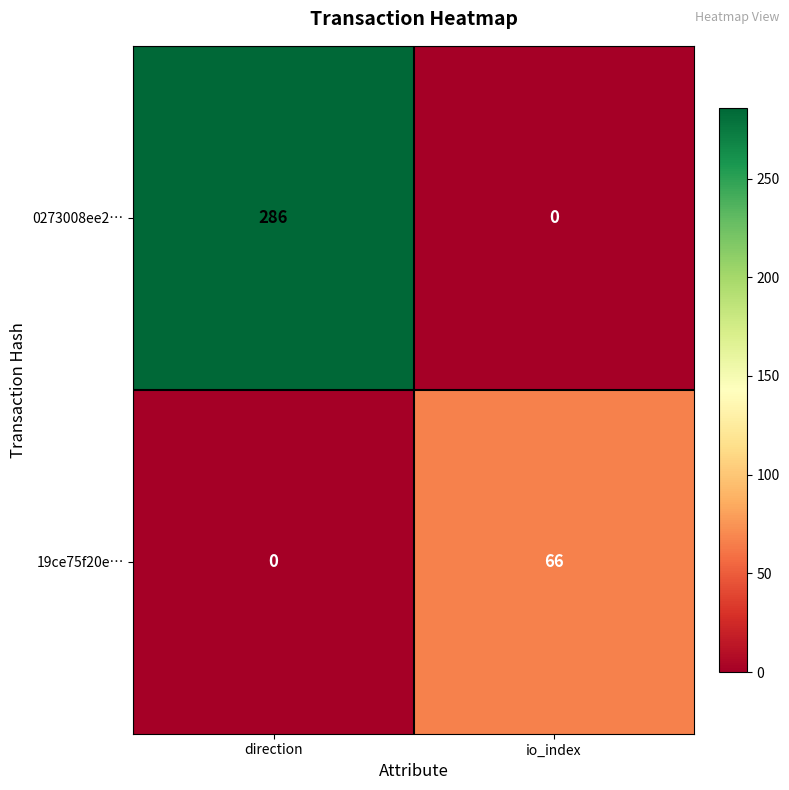

Which category has the highest value across all series?

direction